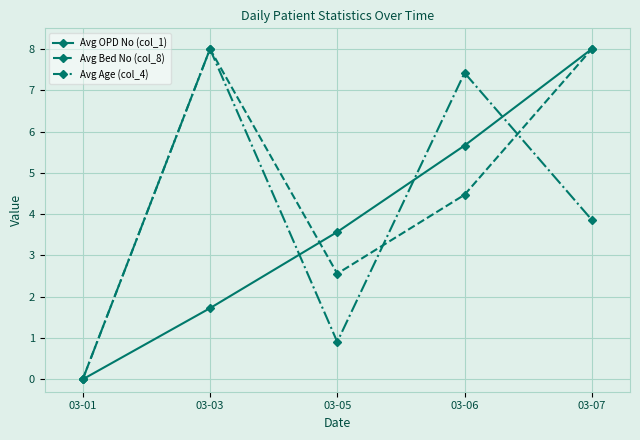

Reading right to left, what are all the values shown in this chart?

Avg OPD No (col_1): 03-07=8.0	03-06=5.7	03-05=3.6	03-03=1.7	03-01=0.0
Avg Bed No (col_8): 03-07=8.0	03-06=4.5	03-05=2.6	03-03=8.0	03-01=0.0
Avg Age (col_4): 03-07=3.9	03-06=7.4	03-05=0.9	03-03=8.0	03-01=0.0